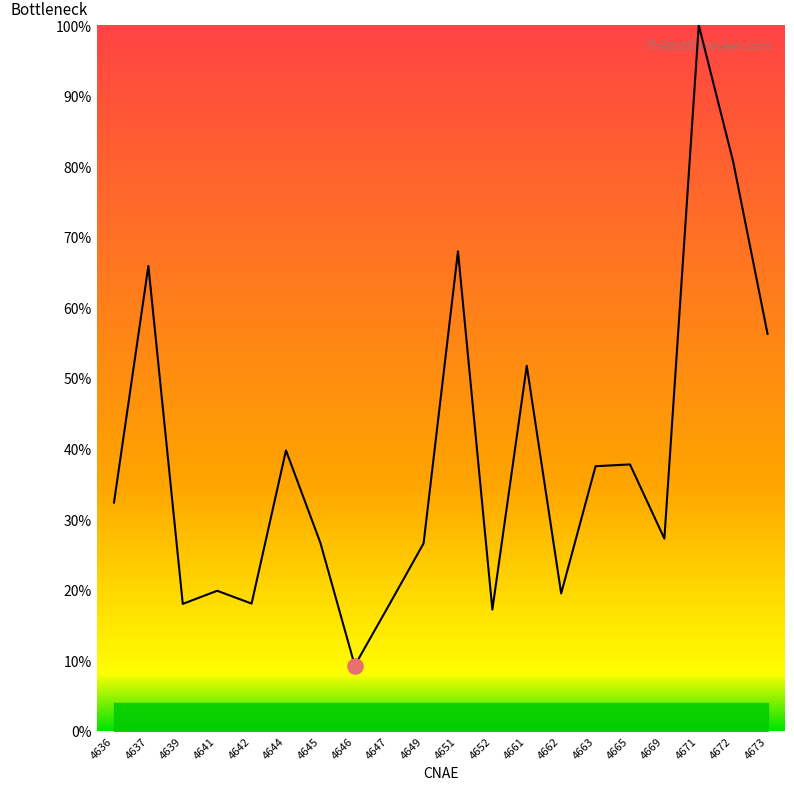

Approximately how many times larger is the value at 4662 compared to 4652?

1.1